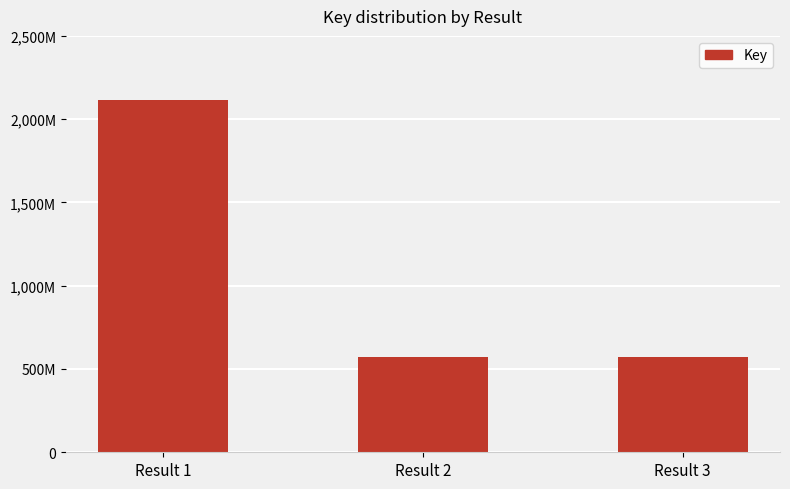

What is the value of the 2nd bar from the left?

569959459